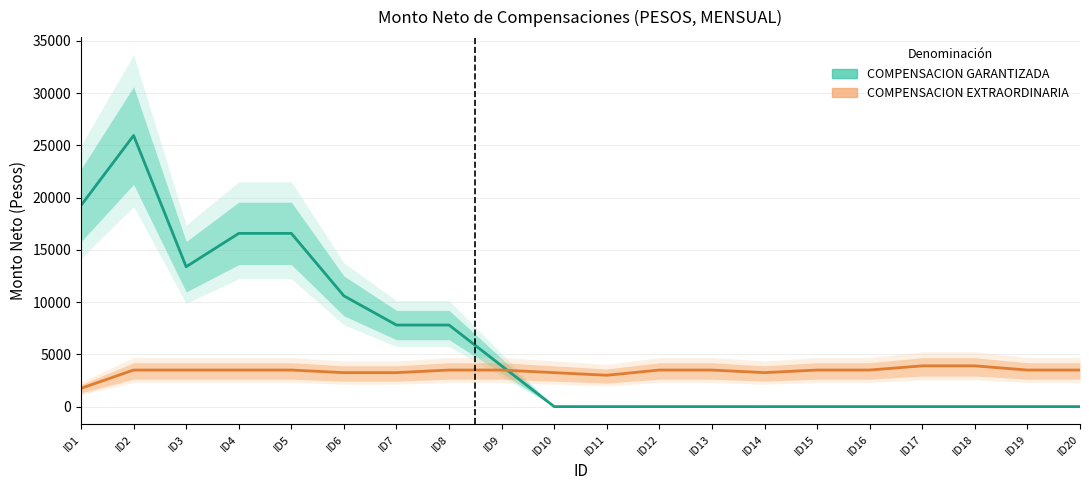

How many interior local valleys does the COMPENSACION EXTRAORDINARIA series have?

2